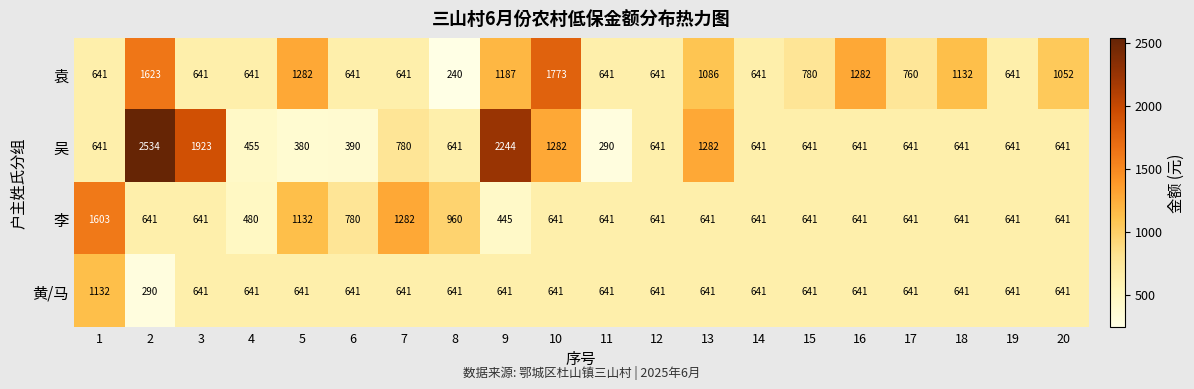

The 袁 series shows 1187 at 9. True or false?

True